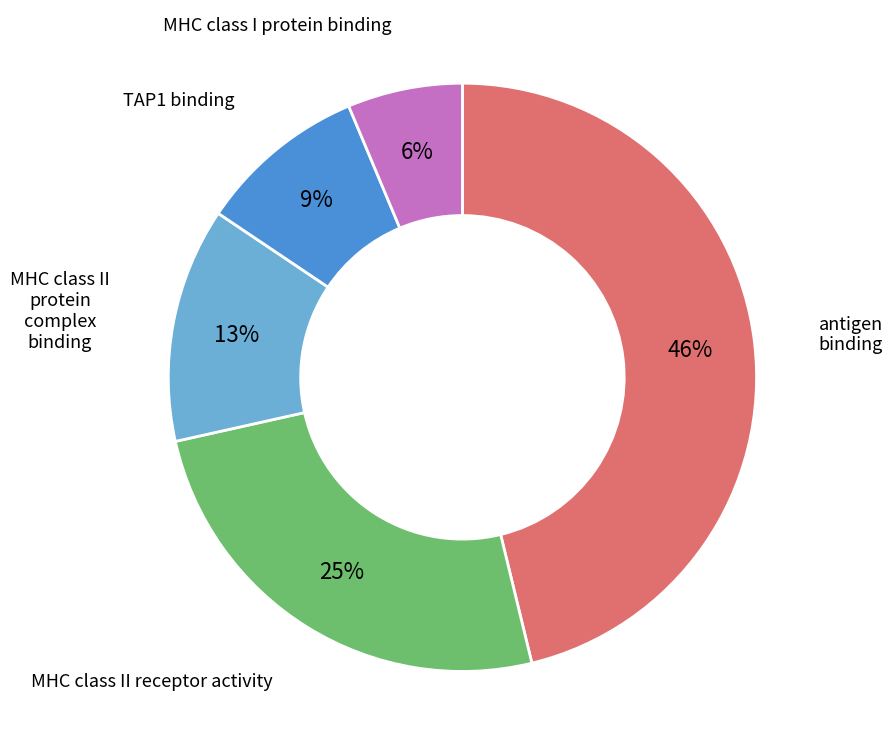

Is it true that antigen binding is 51% of the pie?

False